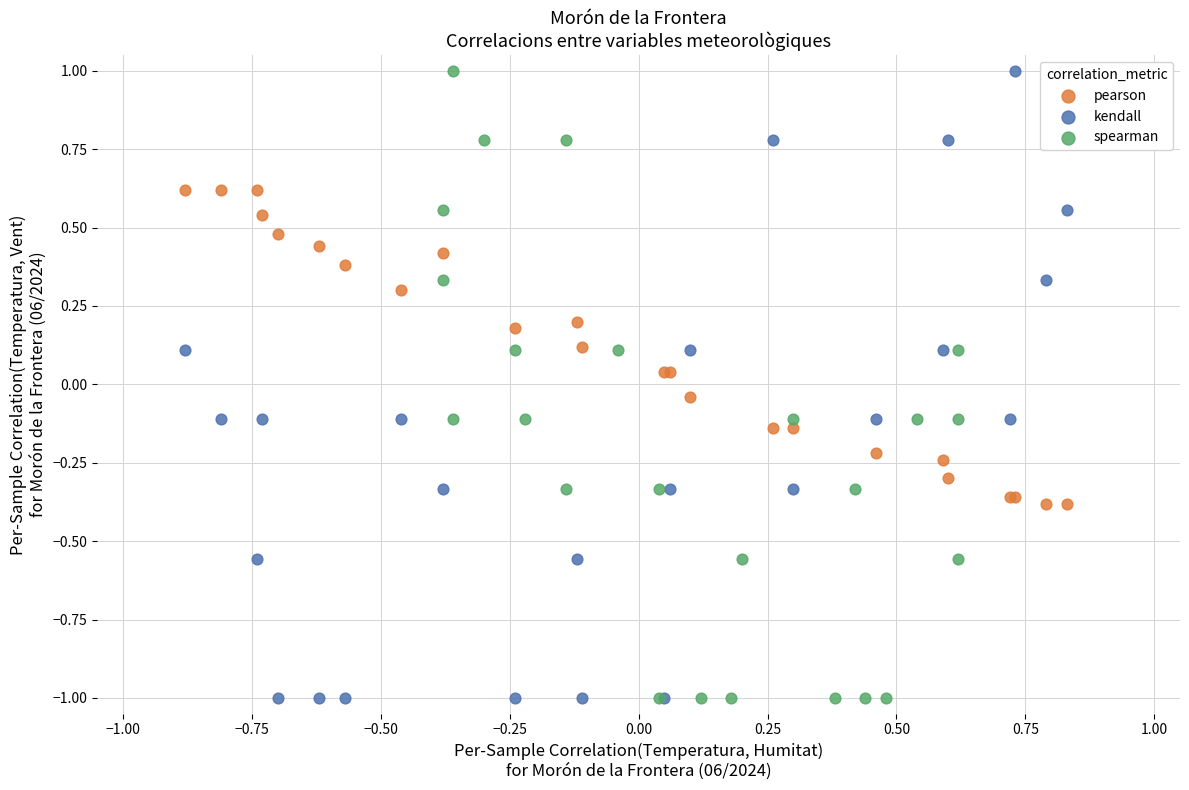

What are all the series names shown in the legend?

pearson, kendall, spearman